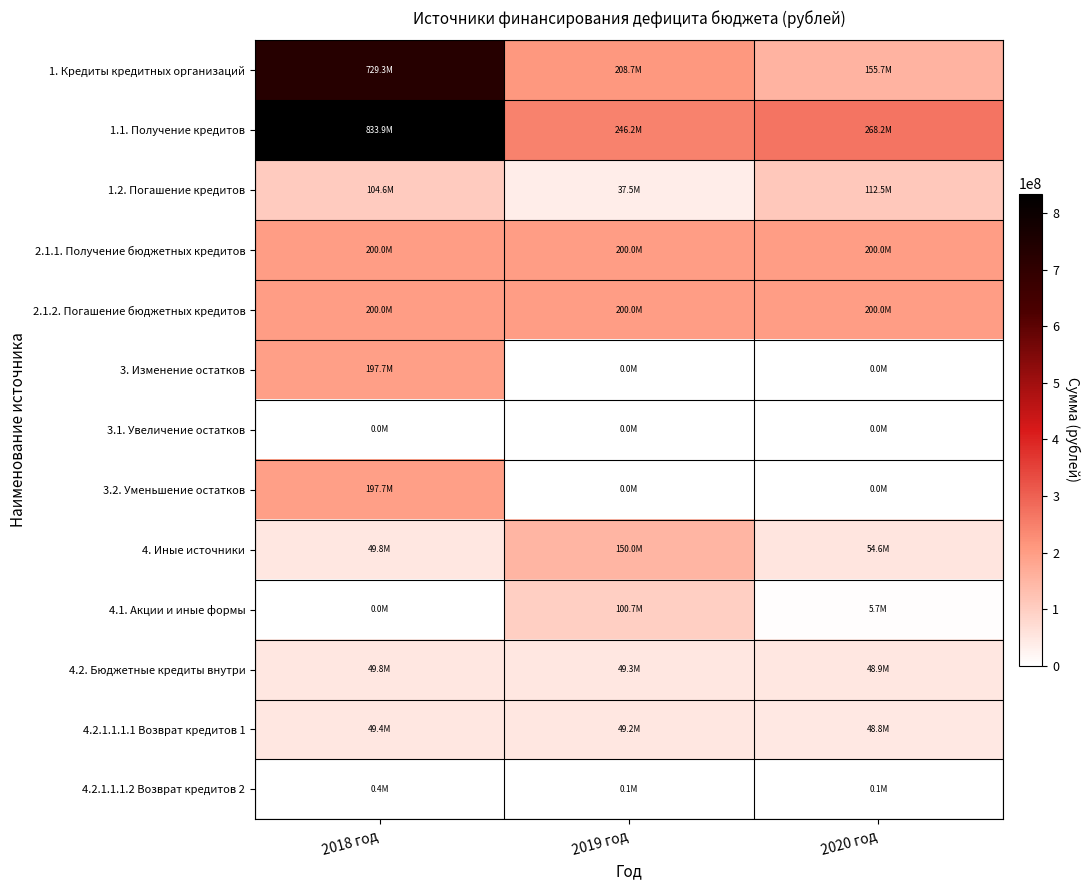

Count the number of categories in the chart.

3